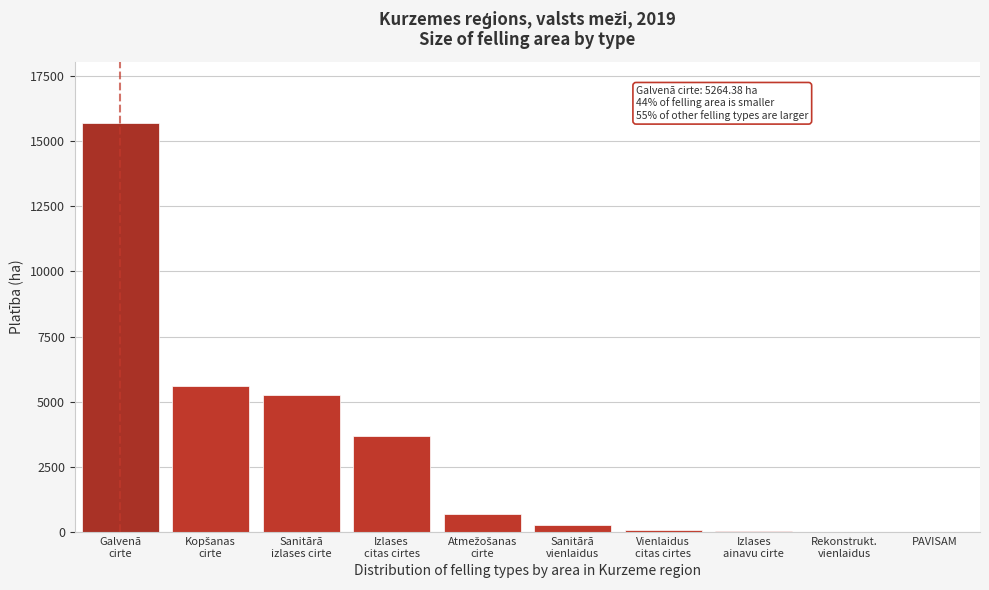

What is the sum of all values?

31349.0